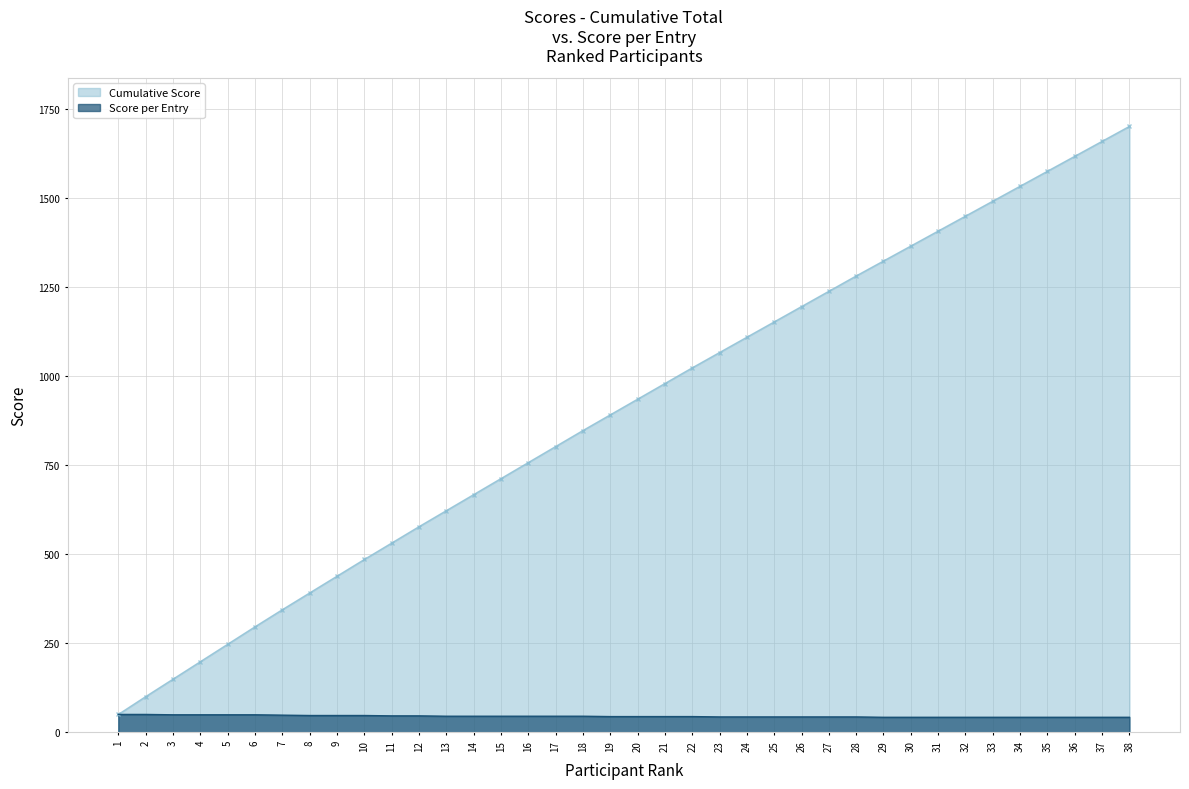

Where is Cumulative Score nearest to the value 875?

19